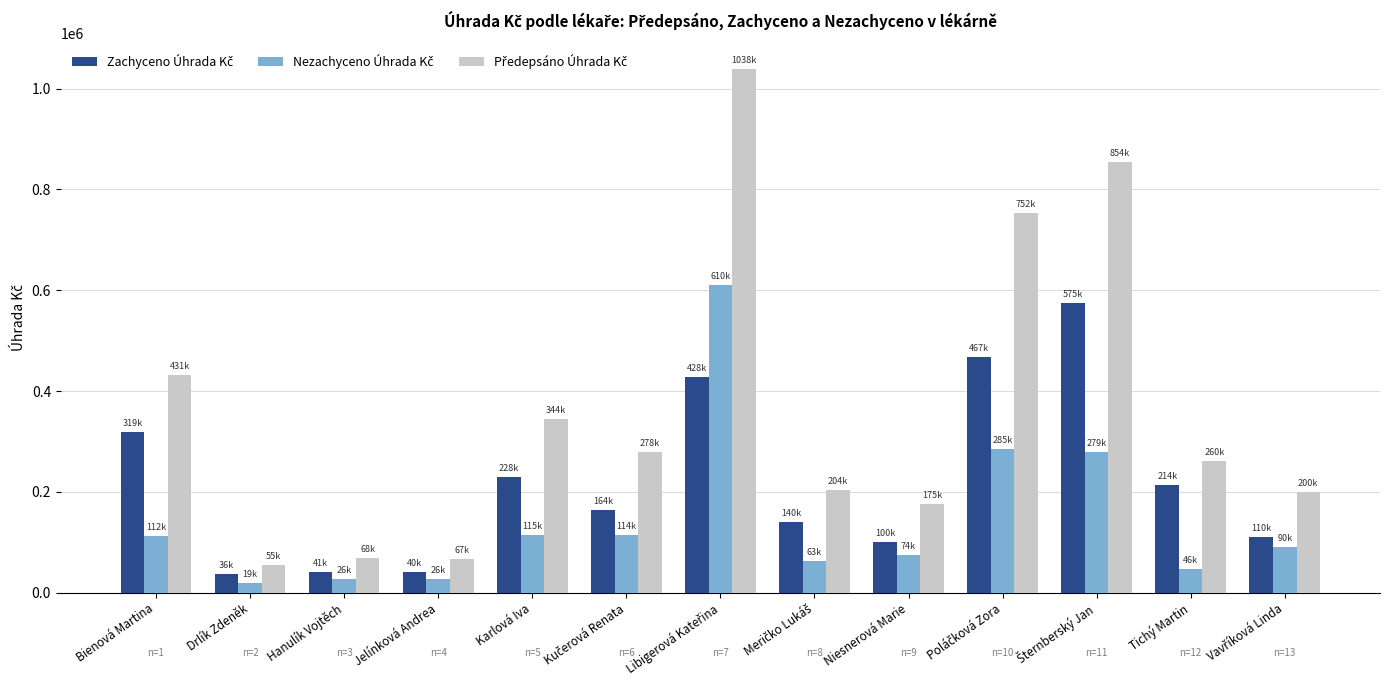

At how many categories does at least one series exceed 513512?

3